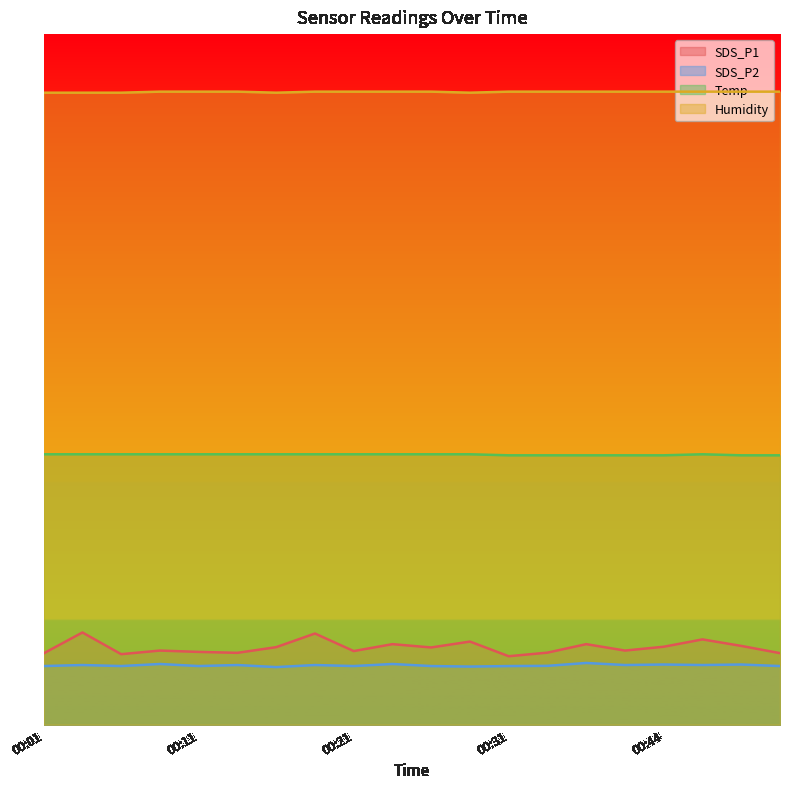

At which category is the sum across all series the highest?

00:04